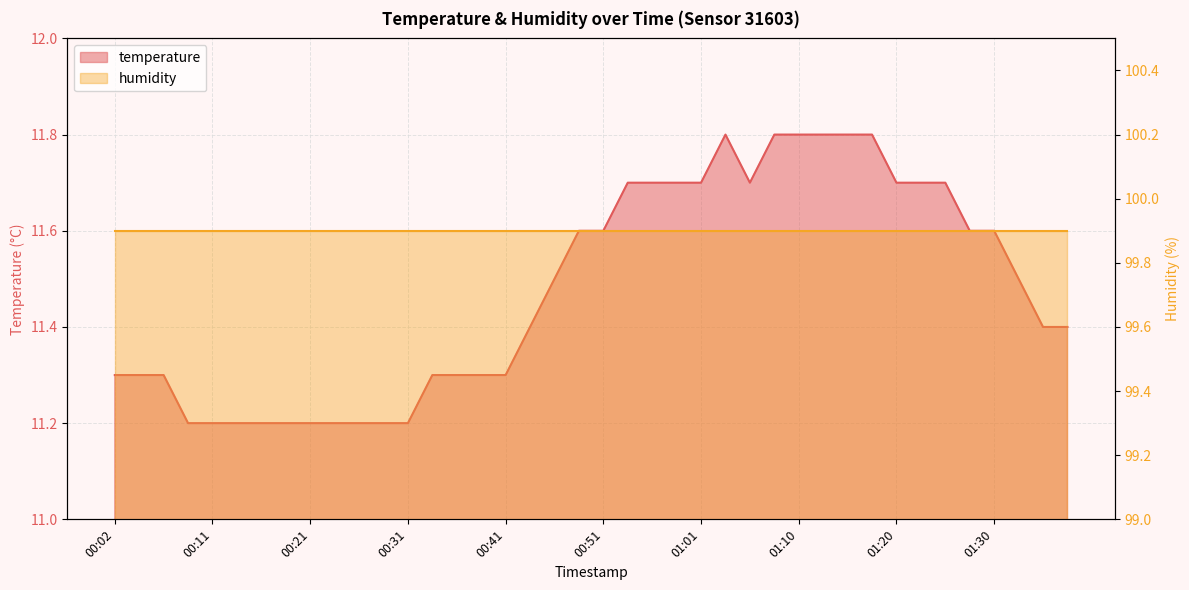

What is the greatest value displayed?

11.8